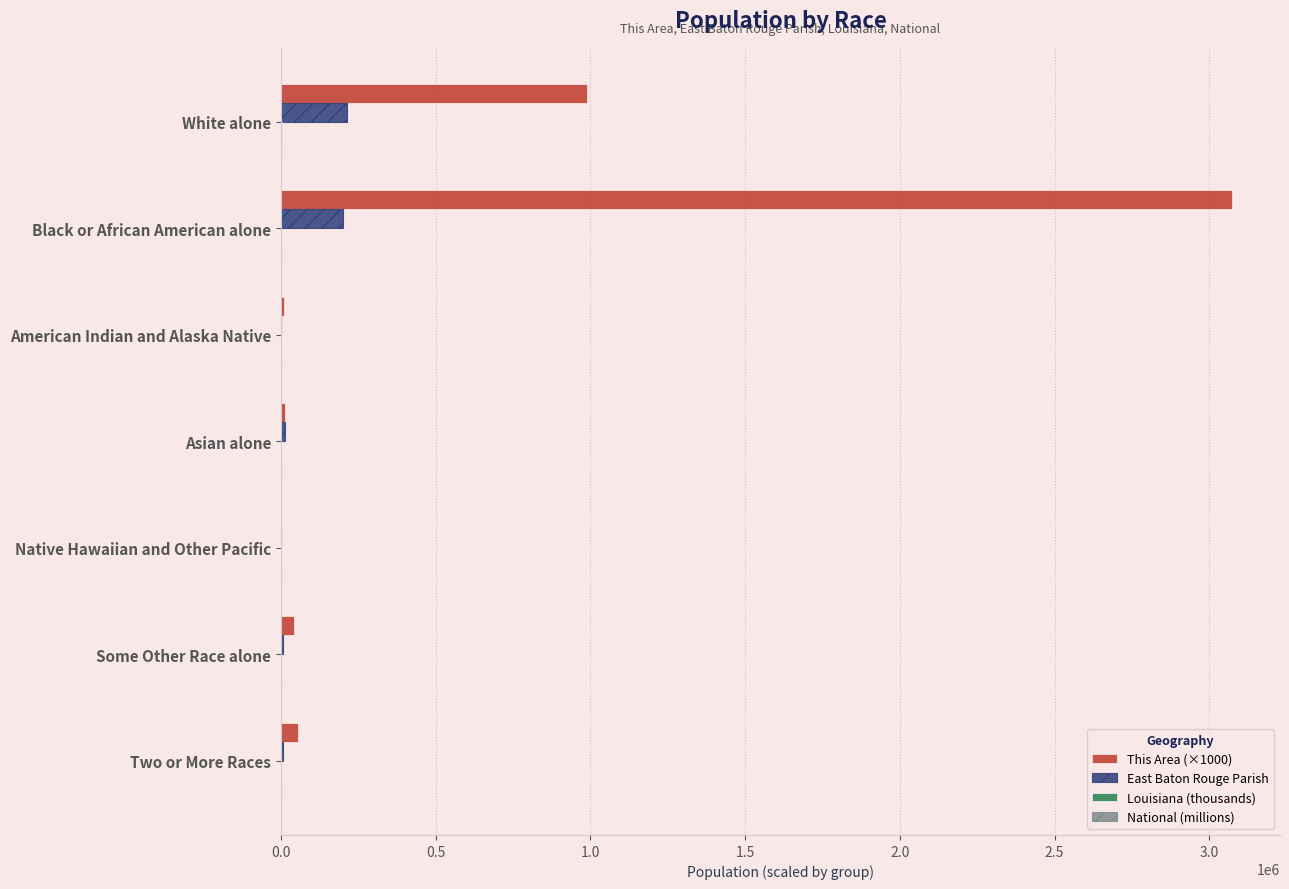

What is the greatest value displayed?

3075000.0